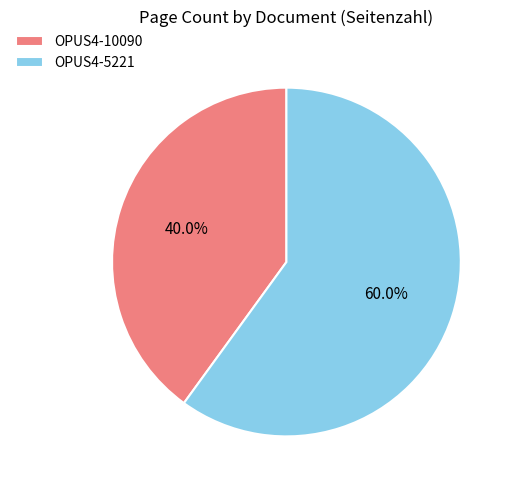

What is the largest slice in the pie chart?

OPUS4-5221